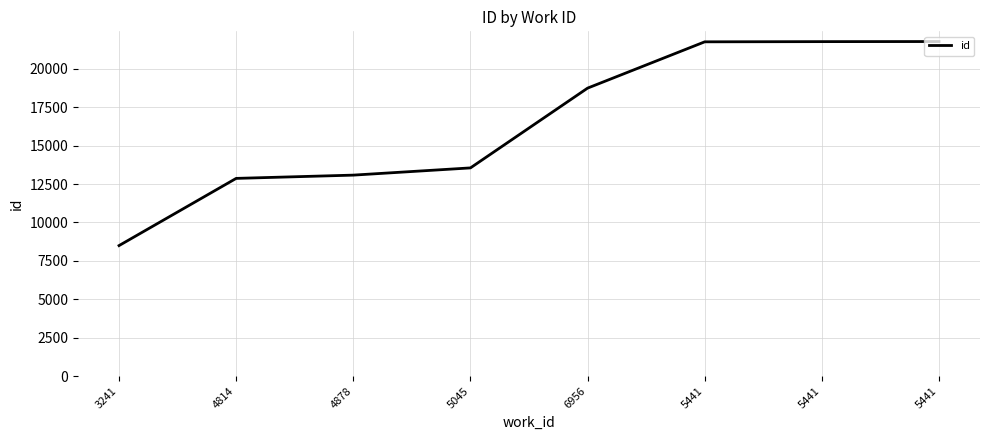

Rank the categories by value from lowest to highest.

3241, 4814, 4878, 5045, 6956, 5441, 5441, 5441